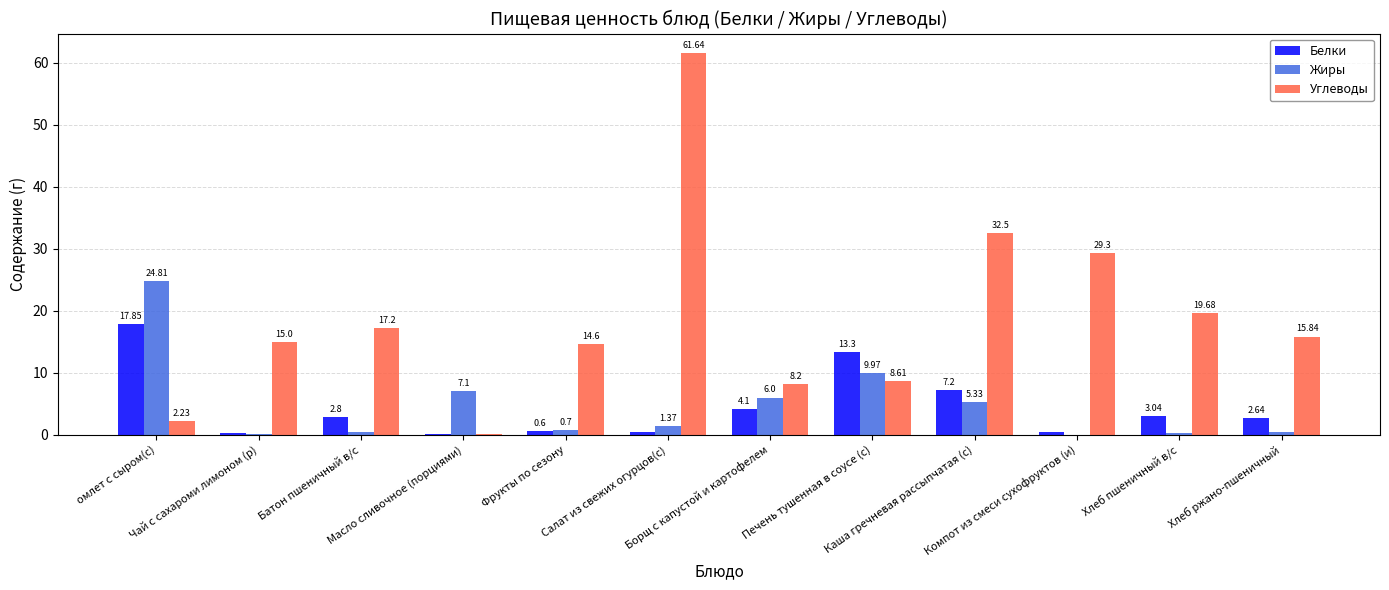

Are the bars horizontal?

No